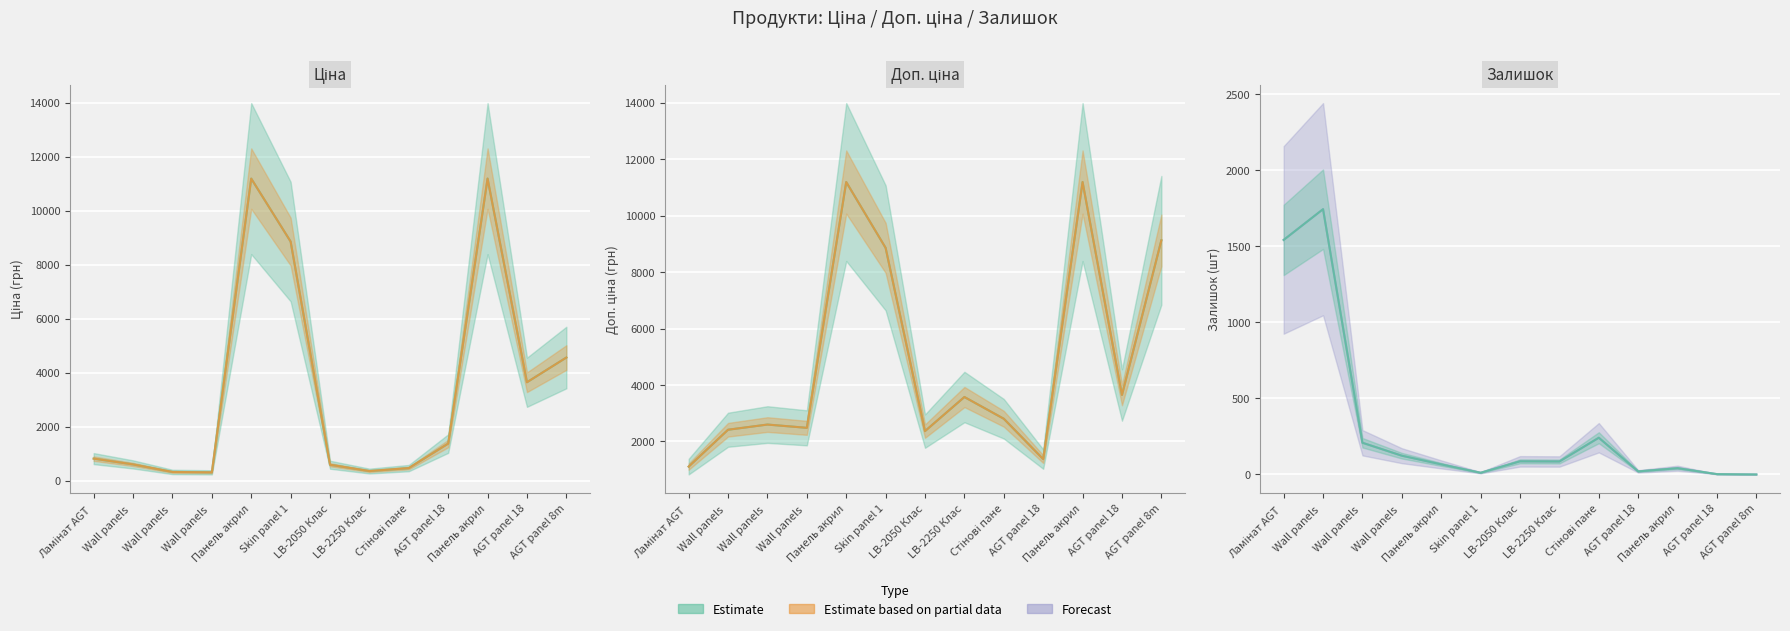

How many data points does each series have?

13